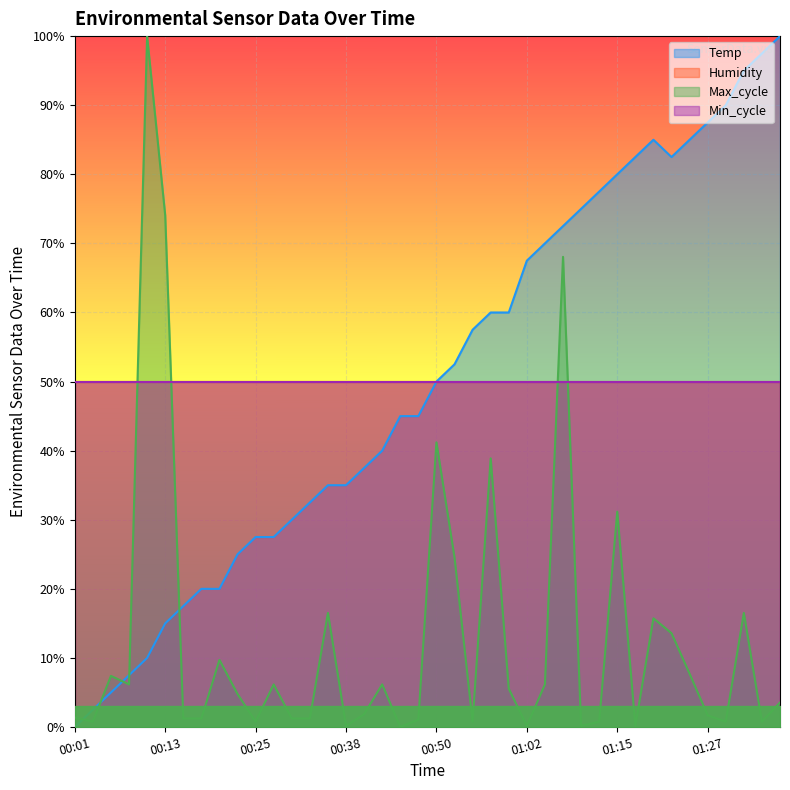

The Max_cycle series shows 0.0 at 00:15. True or false?

True